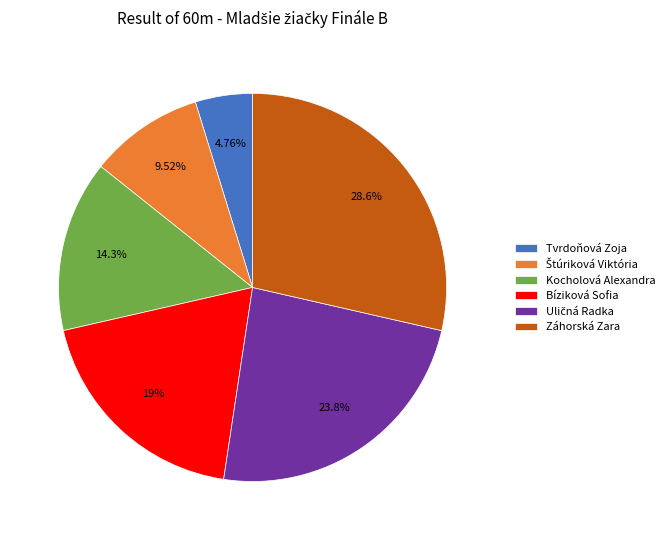

To the nearest percent, what is the difference between the Tvrdoňová Zoja and Záhorská Zara slice percentages?

24%